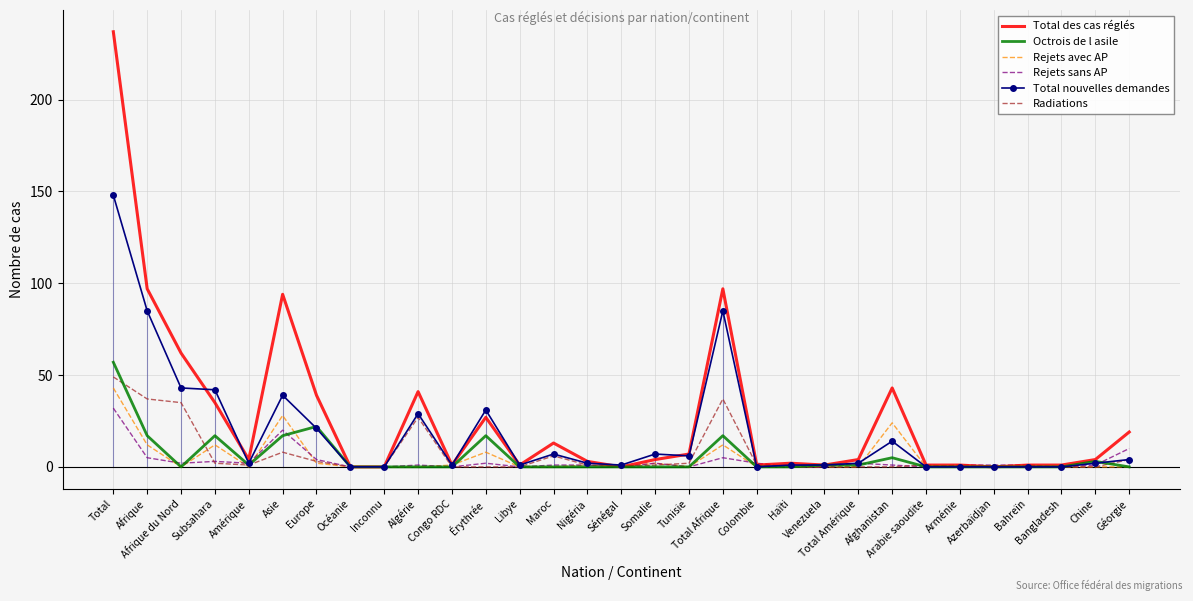

What is the greatest value displayed?

237